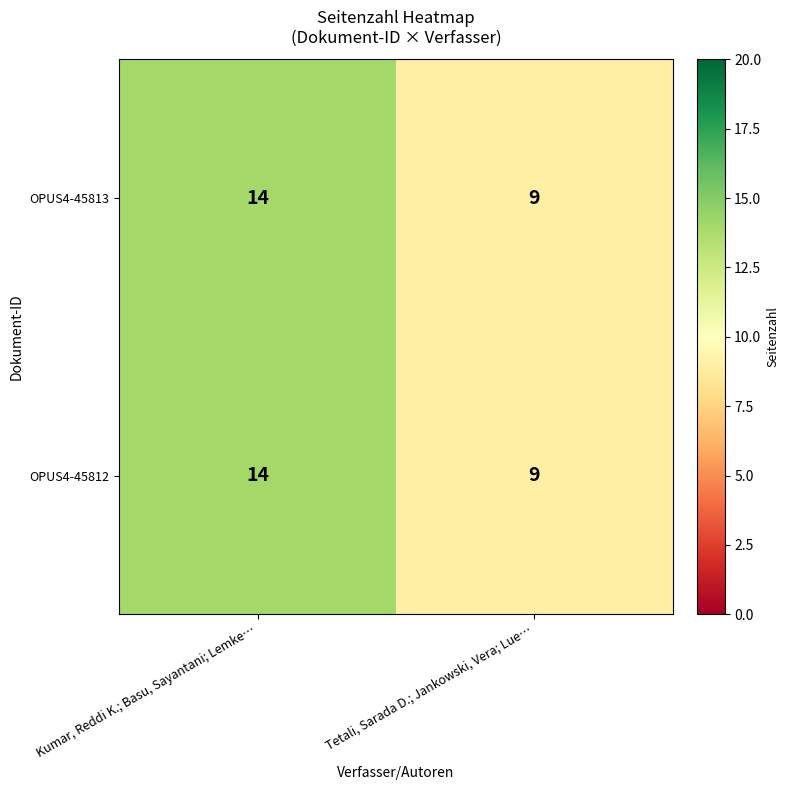

What is the sum of the OPUS4-45813 values at Kumar, Reddi K.; Basu, Sayantani; Lemke… and Tetali, Sarada D.; Jankowski, Vera; Lue…?

23